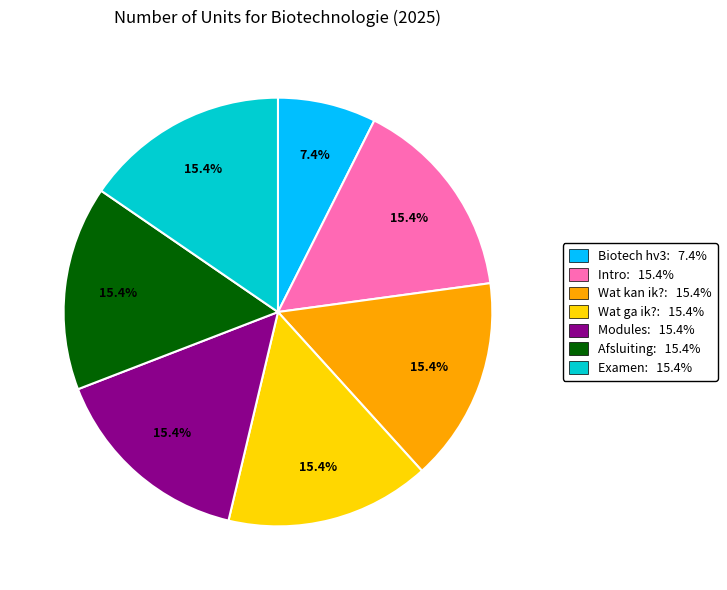

Count the number of slices in the pie.

7